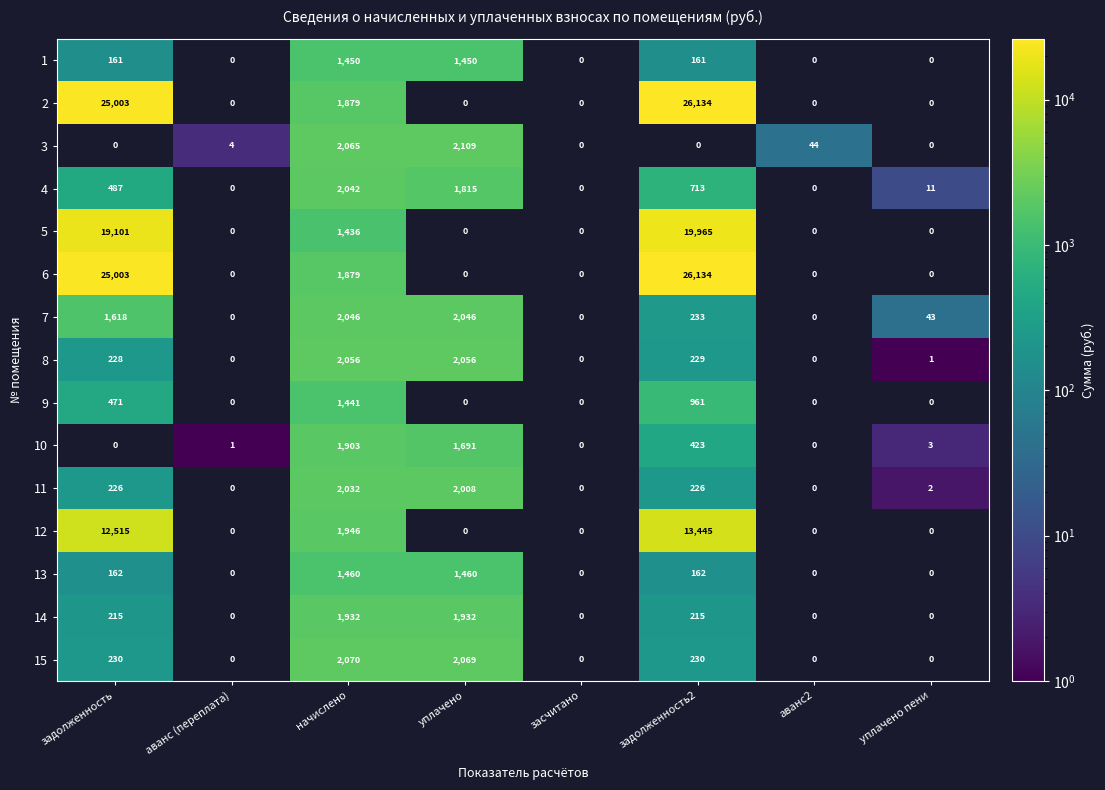

What is the difference between the maximum and second lowest values in the 13 series?

1460